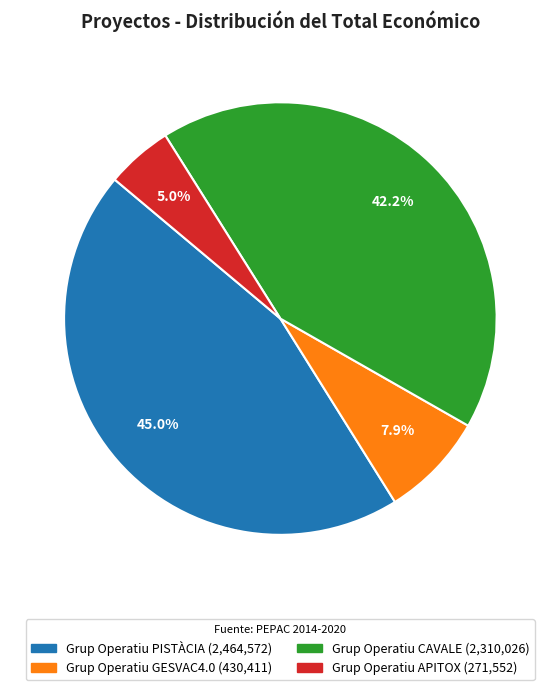

Is there any slice that represents more than half of the pie?

No